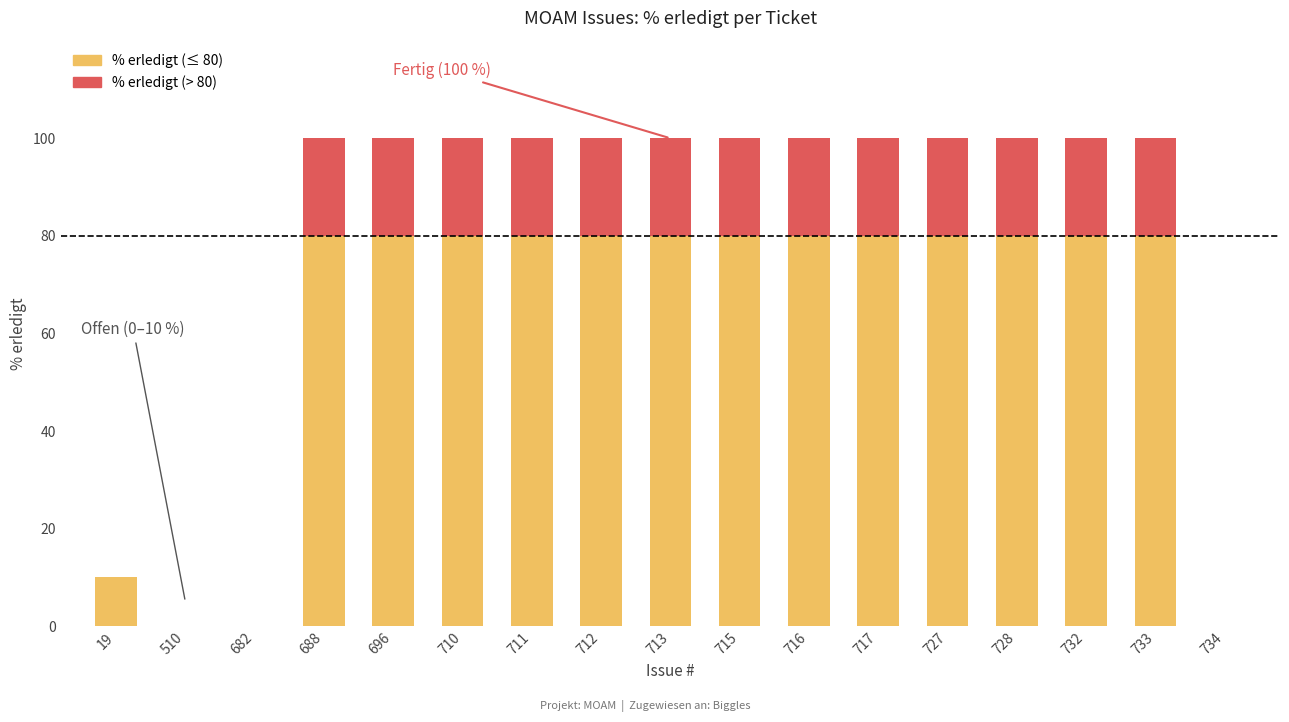

The value of % erledigt (≤ 80) at 19 is 17. True or false?

False